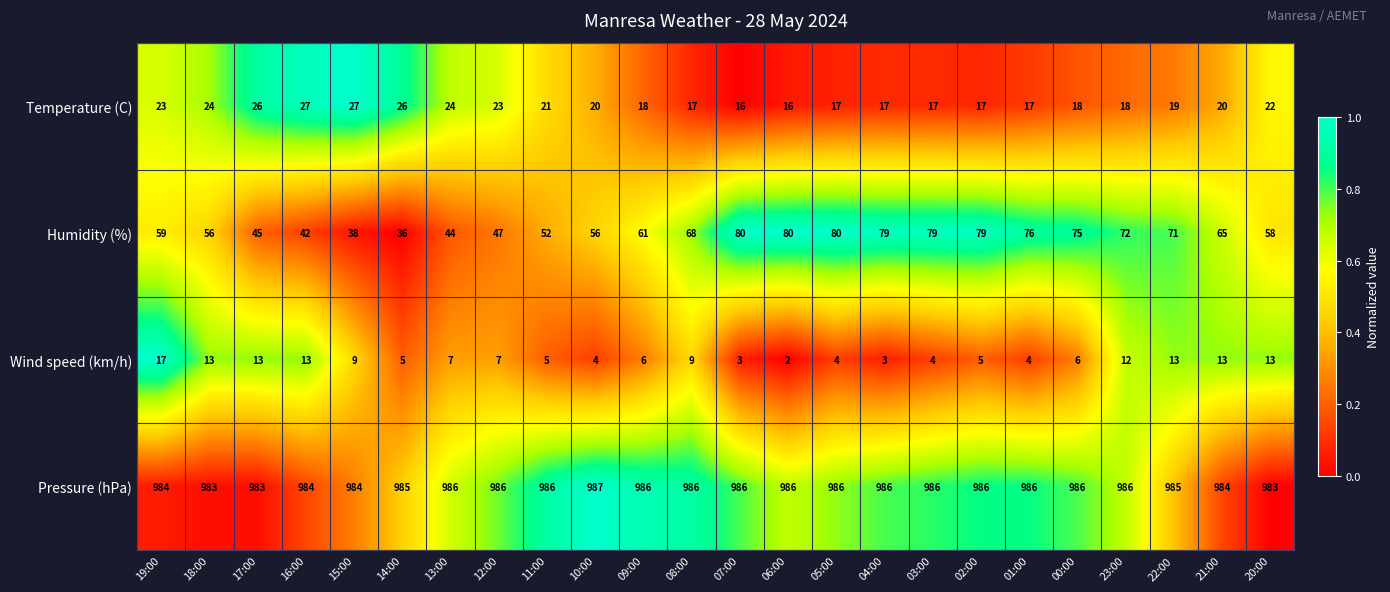

Rank the series by their maximum value, from highest to lowest.

Pressure (hPa), Humidity (%), Temperature (C), Wind speed (km/h)